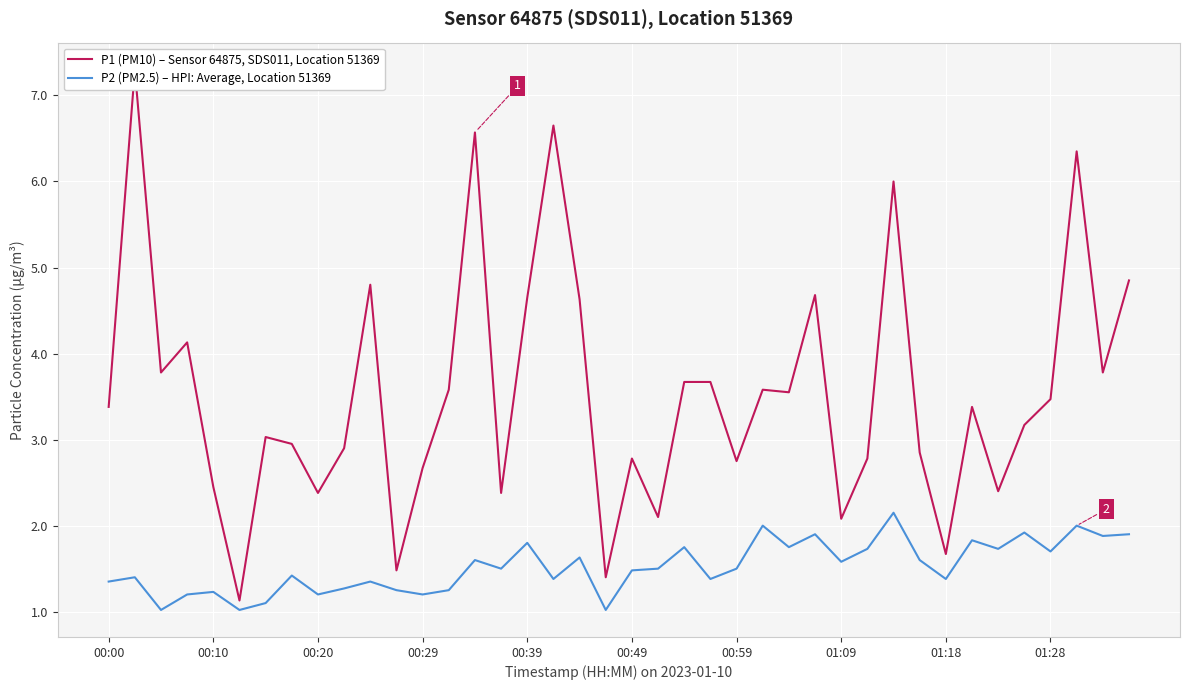

What is the minimum value for P2 (PM2.5) – HPI: Average, Location 51369?

1.0